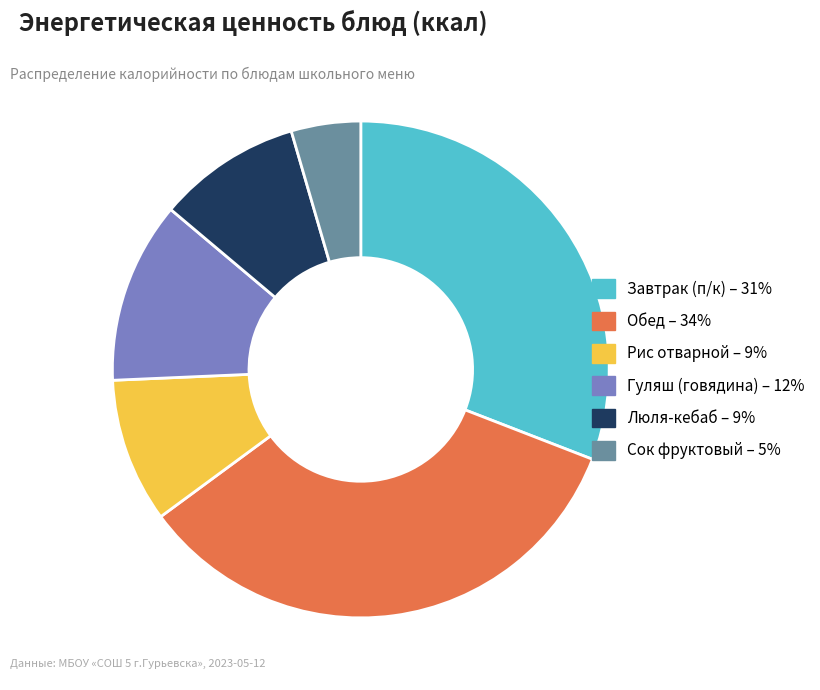

What is the ratio of the value at Гуляш (говядина) to the value at Завтрак (п/к)?

0.4